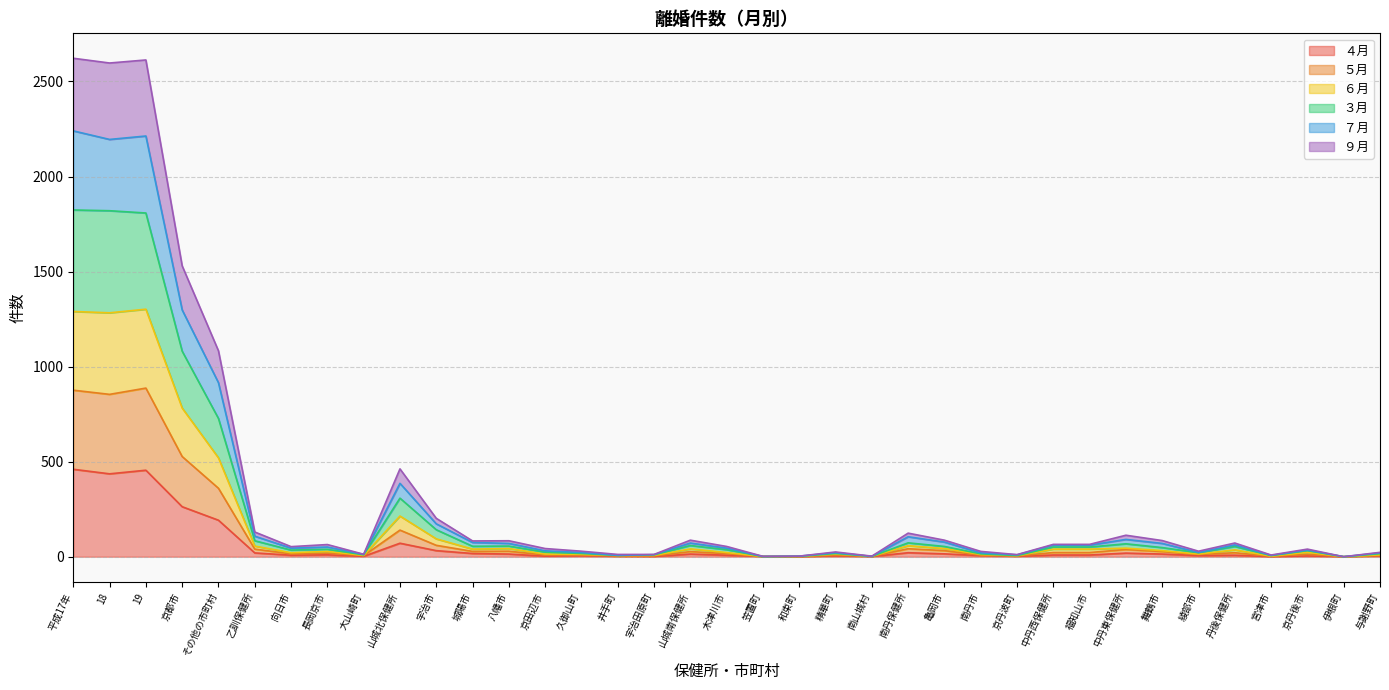

At how many categories does at least one series exceed 1027?

5